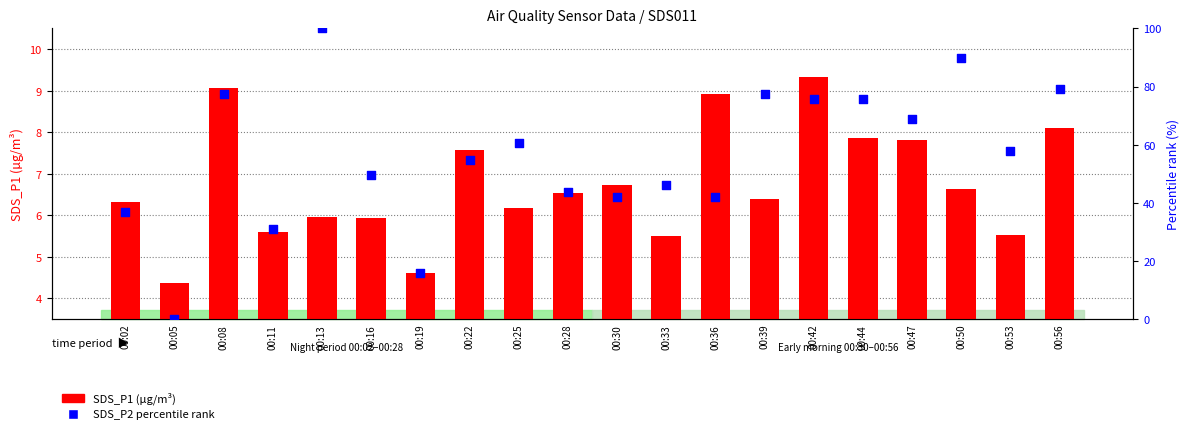

At which category is the sum across all series the highest?

00:13